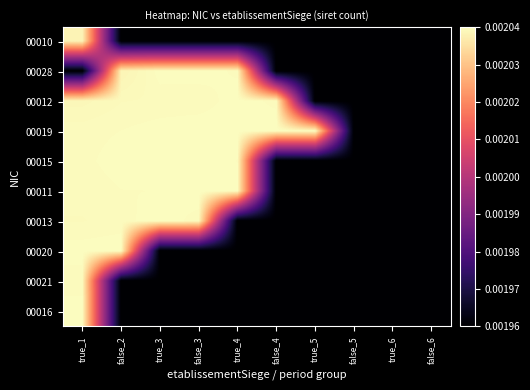

Reading left to right, list all the values displayed in this chart.

00010: true_1=0.0	false_2=0.0	true_3=0.0	false_3=0.0	true_4=0.0	false_4=0.0	true_5=0.0	false_5=0.0	true_6=0.0	false_6=0.0
00028: true_1=0.0	false_2=0.0	true_3=0.0	false_3=0.0	true_4=0.0	false_4=0.0	true_5=0.0	false_5=0.0	true_6=0.0	false_6=0.0
00012: true_1=0.0	false_2=0.0	true_3=0.0	false_3=0.0	true_4=0.0	false_4=0.0	true_5=0.0	false_5=0.0	true_6=0.0	false_6=0.0
00019: true_1=0.0	false_2=0.0	true_3=0.0	false_3=0.0	true_4=0.0	false_4=0.0	true_5=0.0	false_5=0.0	true_6=0.0	false_6=0.0
00015: true_1=0.0	false_2=0.0	true_3=0.0	false_3=0.0	true_4=0.0	false_4=0.0	true_5=0.0	false_5=0.0	true_6=0.0	false_6=0.0
00011: true_1=0.0	false_2=0.0	true_3=0.0	false_3=0.0	true_4=0.0	false_4=0.0	true_5=0.0	false_5=0.0	true_6=0.0	false_6=0.0
00013: true_1=0.0	false_2=0.0	true_3=0.0	false_3=0.0	true_4=0.0	false_4=0.0	true_5=0.0	false_5=0.0	true_6=0.0	false_6=0.0
00020: true_1=0.0	false_2=0.0	true_3=0.0	false_3=0.0	true_4=0.0	false_4=0.0	true_5=0.0	false_5=0.0	true_6=0.0	false_6=0.0
00021: true_1=0.0	false_2=0.0	true_3=0.0	false_3=0.0	true_4=0.0	false_4=0.0	true_5=0.0	false_5=0.0	true_6=0.0	false_6=0.0
00016: true_1=0.0	false_2=0.0	true_3=0.0	false_3=0.0	true_4=0.0	false_4=0.0	true_5=0.0	false_5=0.0	true_6=0.0	false_6=0.0